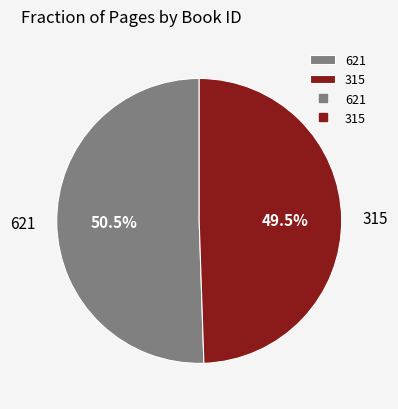

To the nearest percent, what is the difference between the 315 and 621 slice percentages?

1%